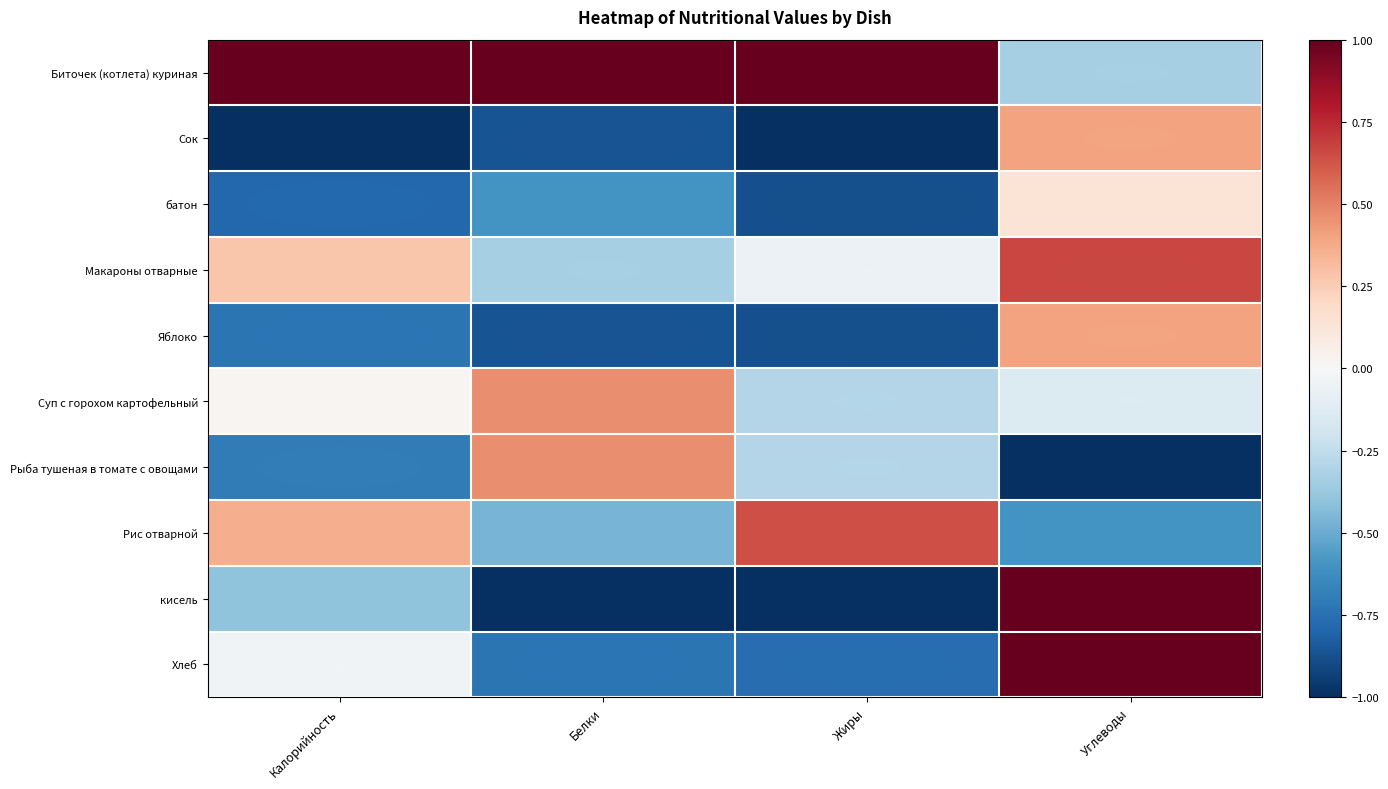

How many data points does each series have?

4